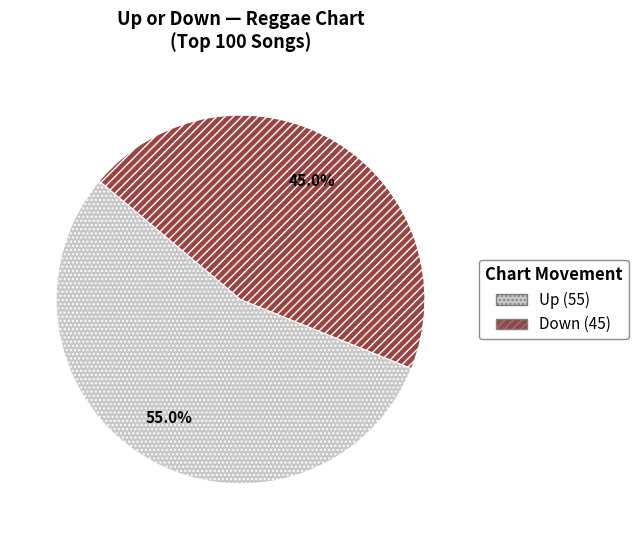

To the nearest percent, what is the combined percentage of Down and Up?

100%